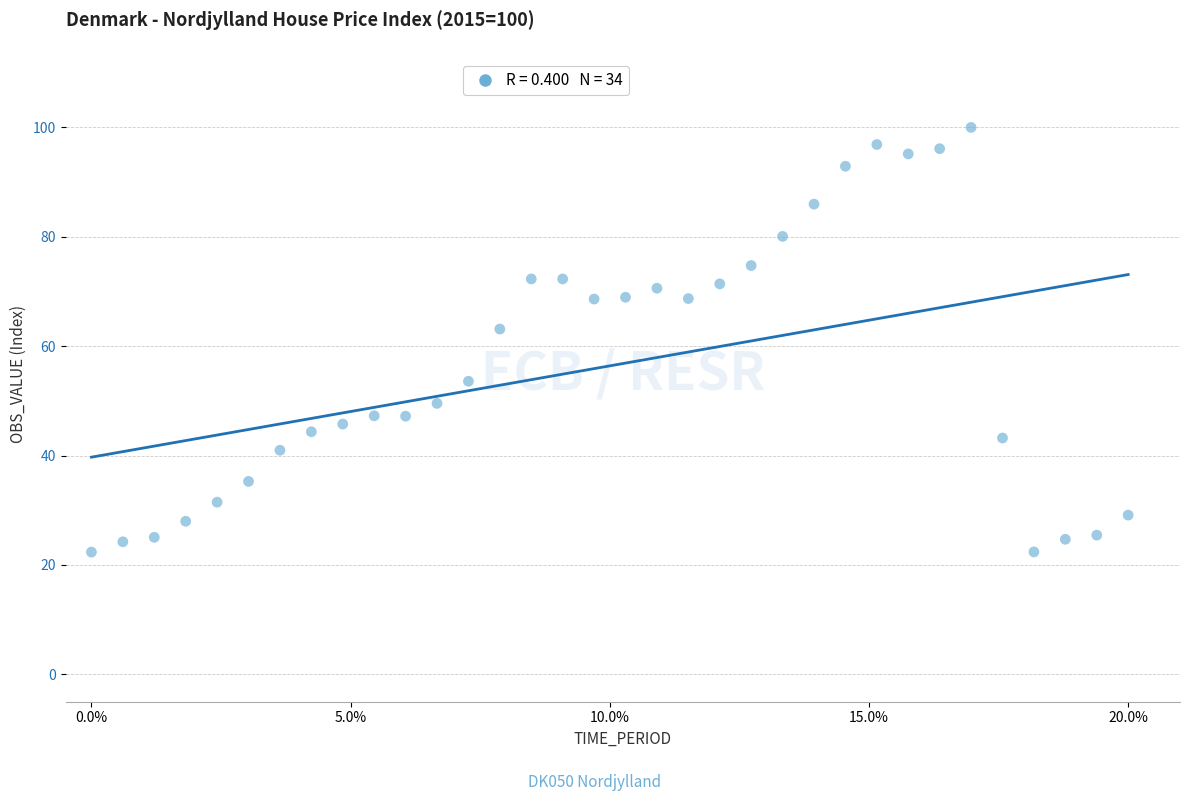

What Y value in the scatter plot is closest to 61?

63.1